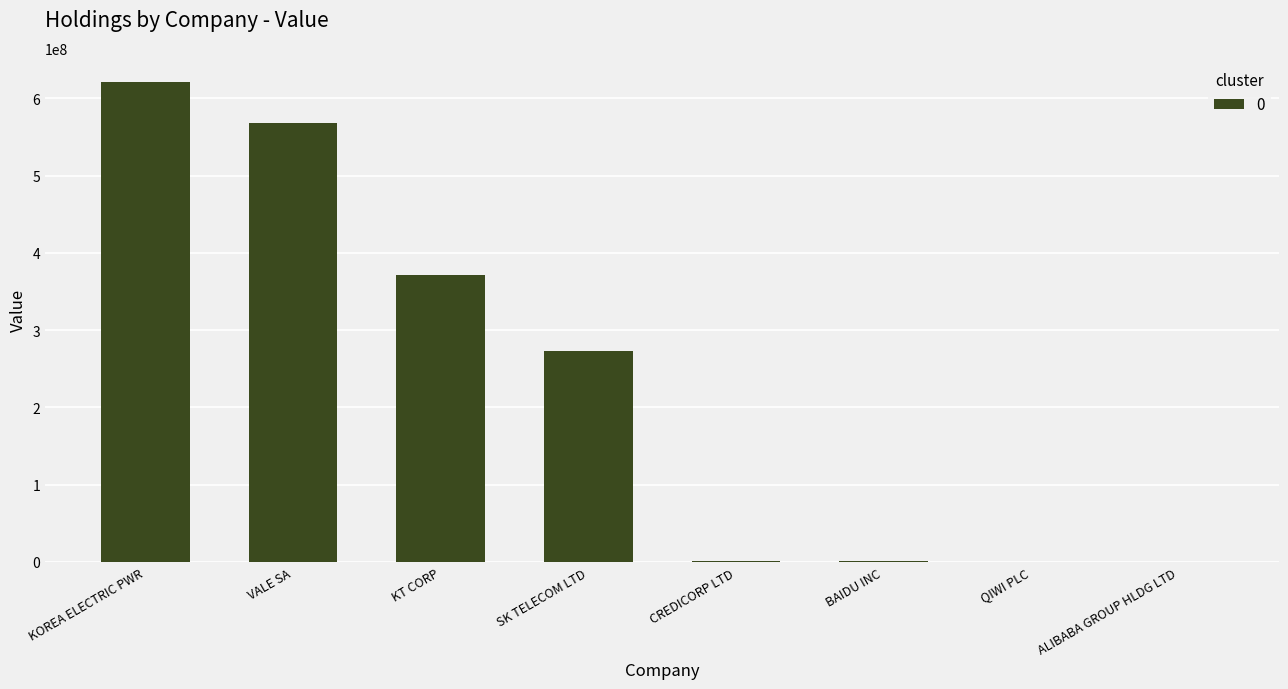

What is the sum of all values?

1836286000